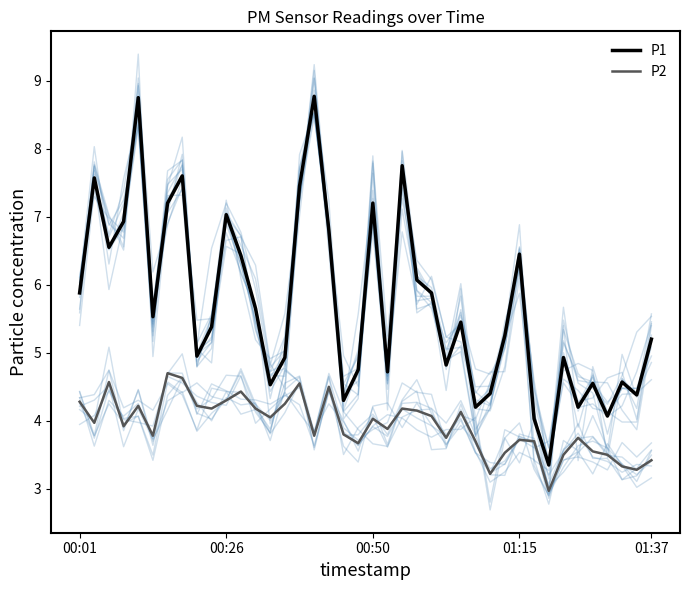

What is the maximum value for P1?

8.8